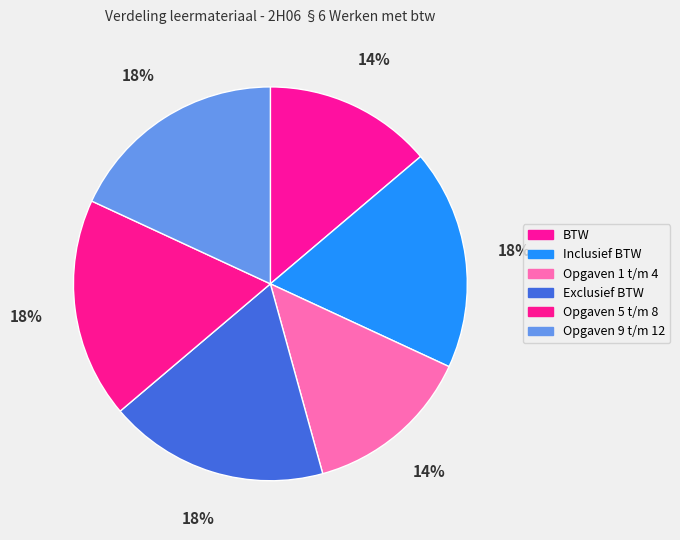

To the nearest percent, what is the combined percentage of Opgaven 1 t/m 4 and Exclusief BTW?

32%